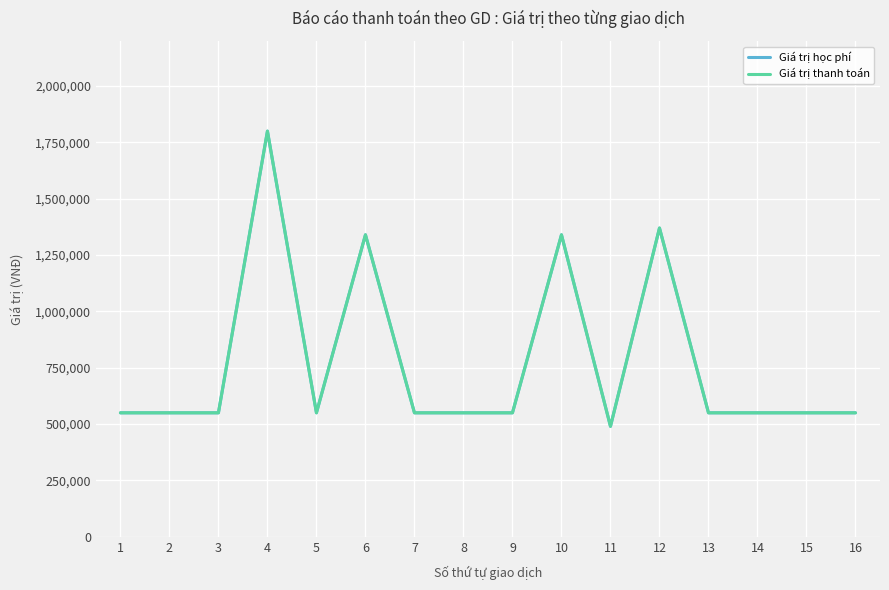

Does the chart have visible grid lines?

Yes